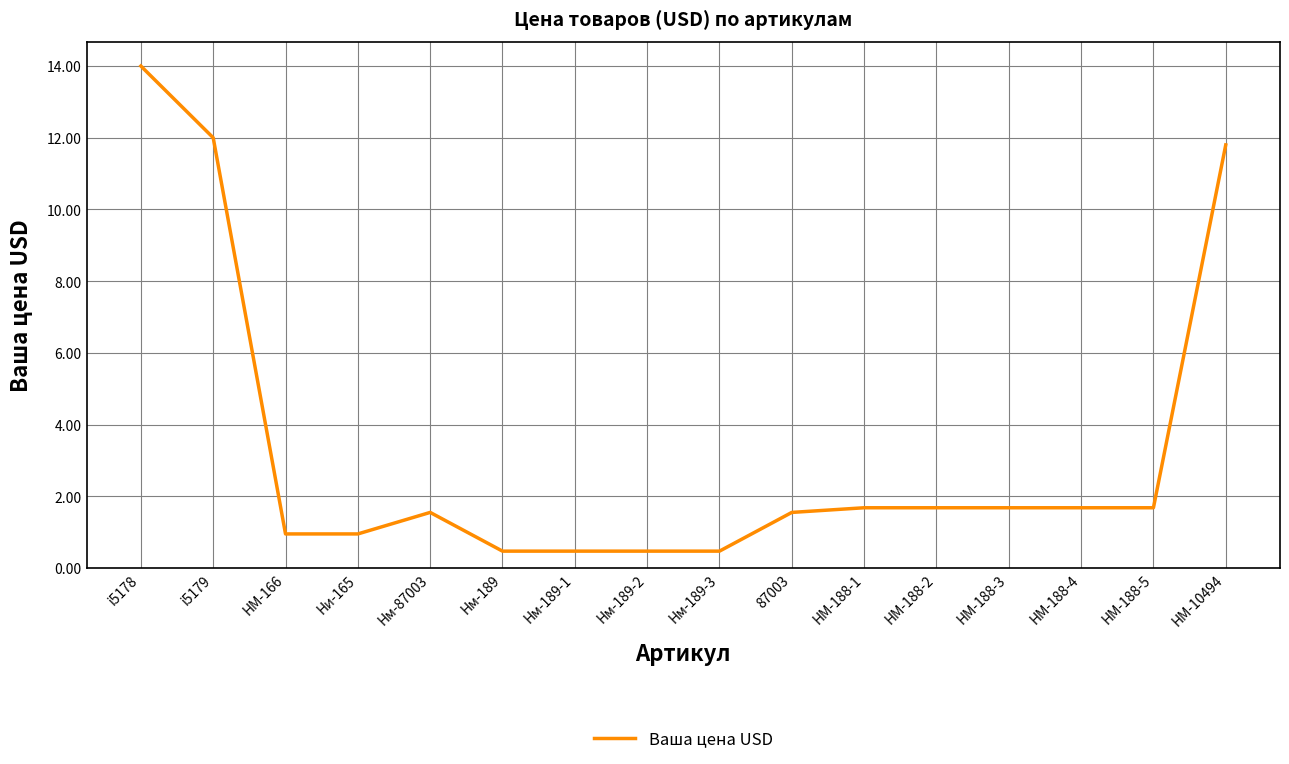

What is the greatest value displayed?

14.0